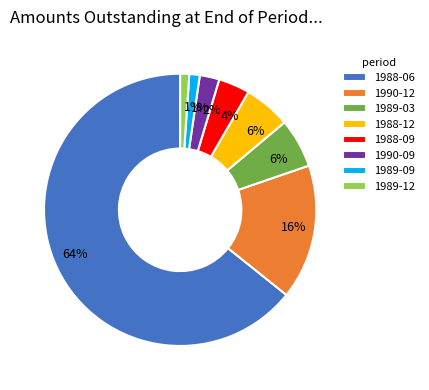

Is the sum of 1989-09 and 1988-06 greater than half?

Yes